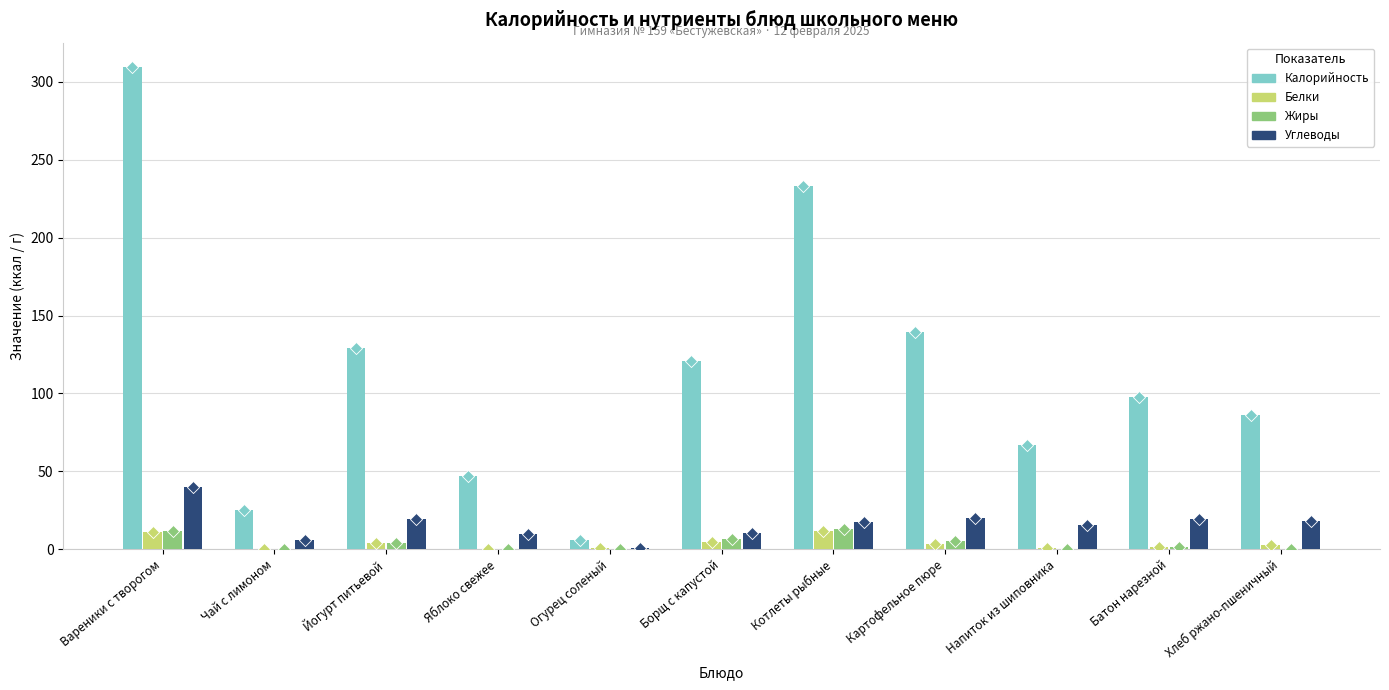

At how many categories does at least one series exceed 168?

2